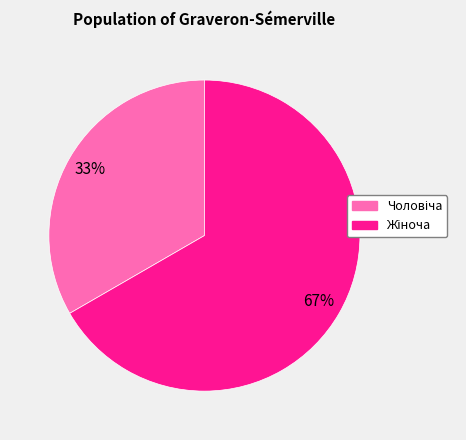

Is there a majority slice in this chart?

Yes